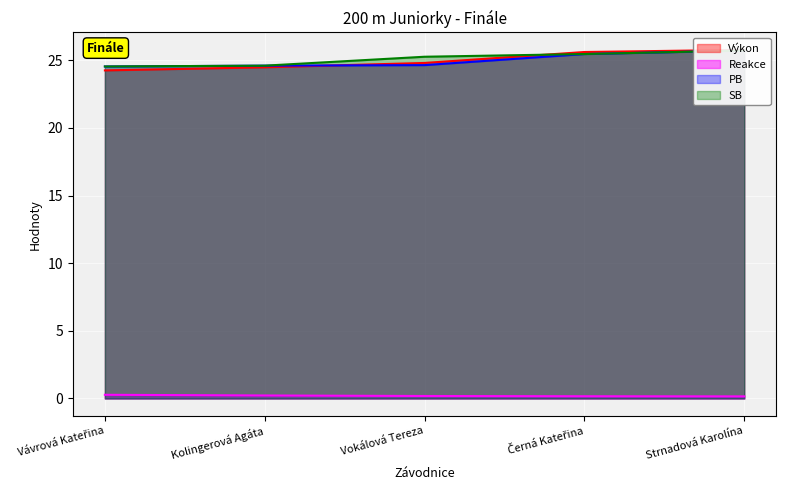

True or false: PB and Reakce intersect in this chart.

False